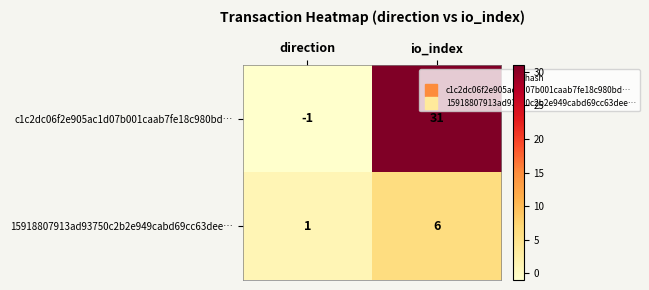

At which category is the sum across all series the highest?

io_index